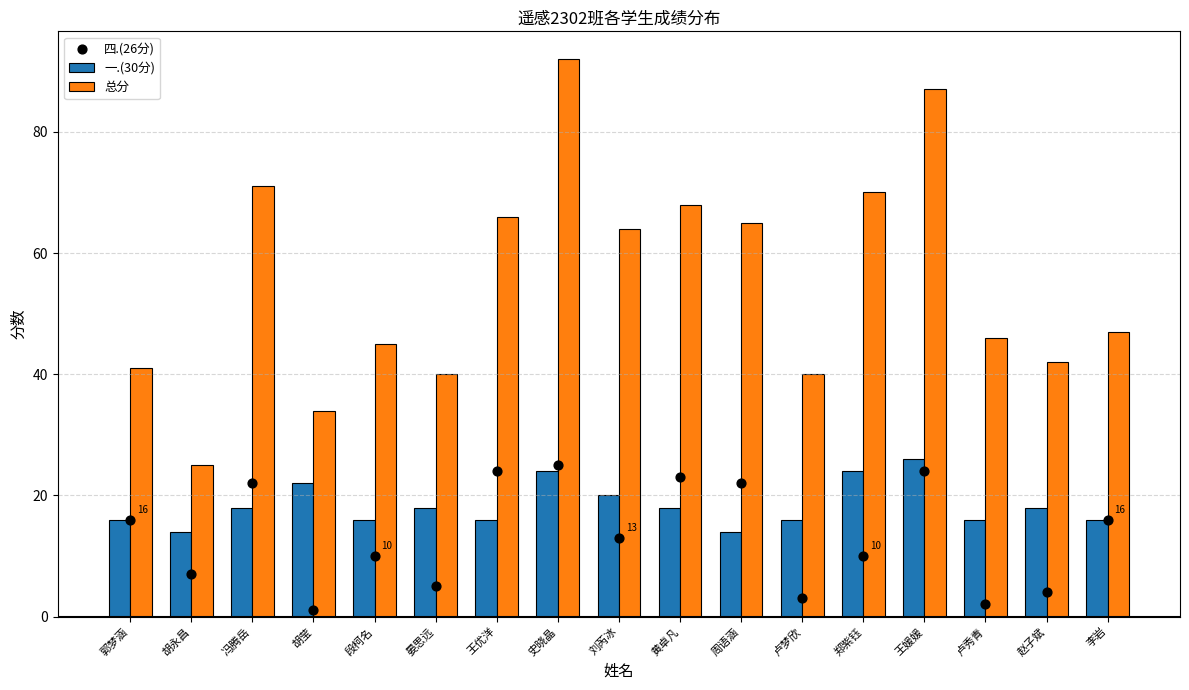

At how many categories does at least one series exceed 10?

17